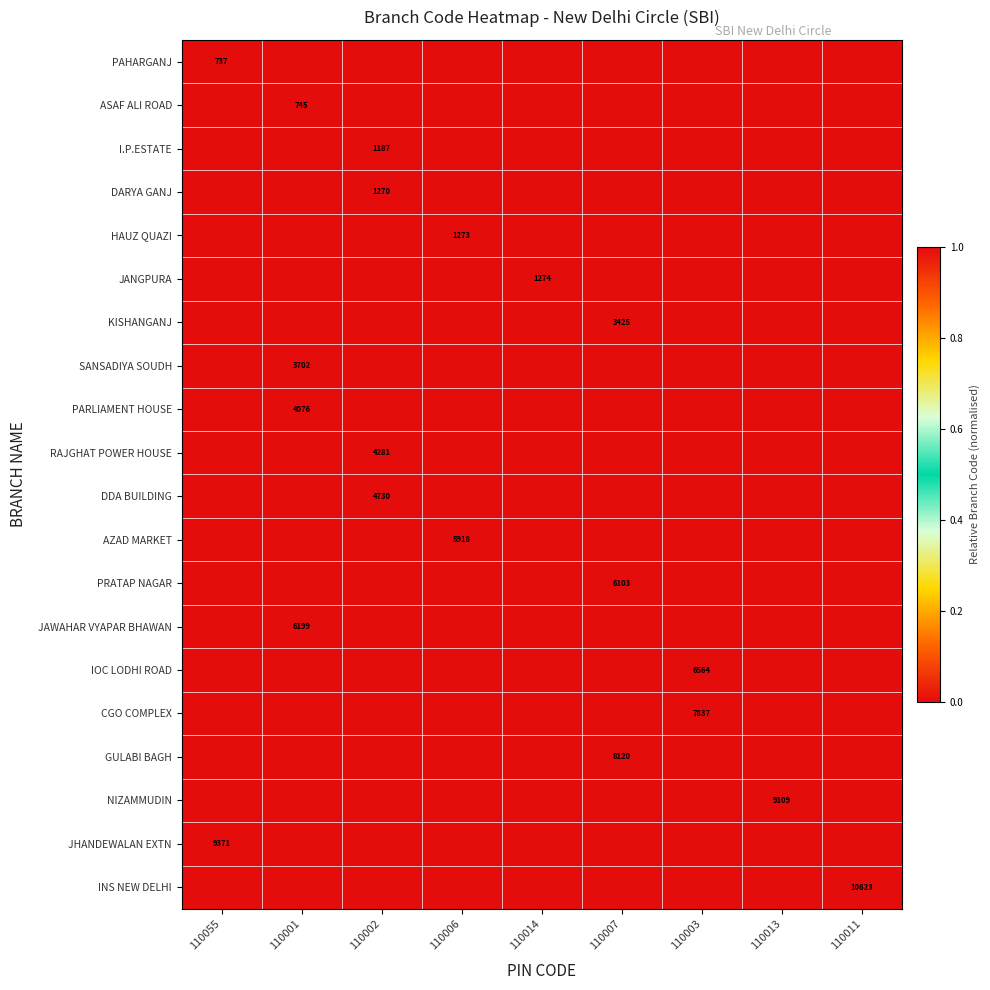

Which series has the largest range (max minus min)?

PAHARGANJ